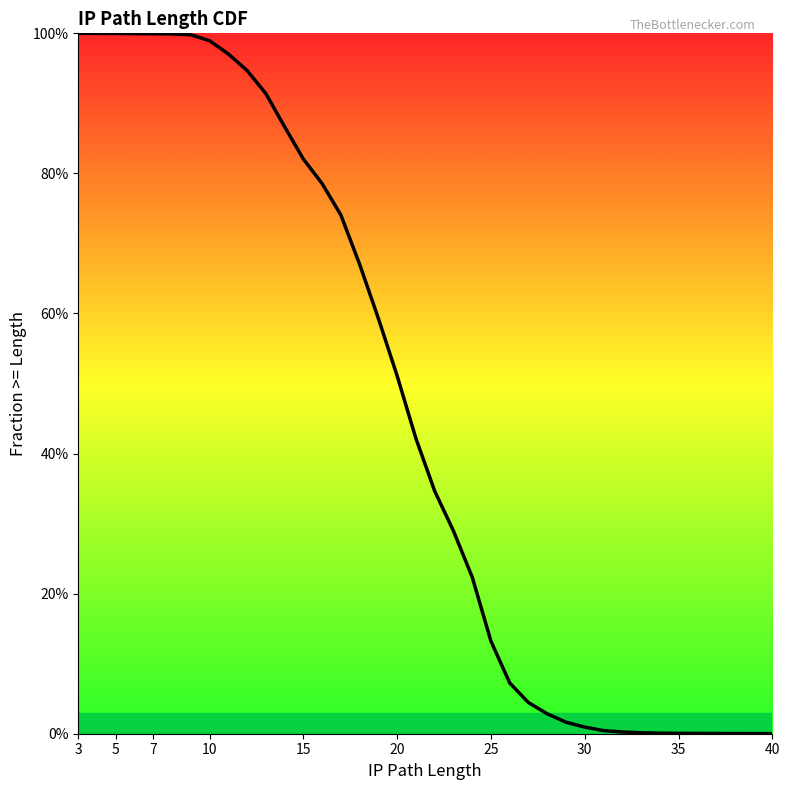

The value at 34 is 0.0. True or false?

False